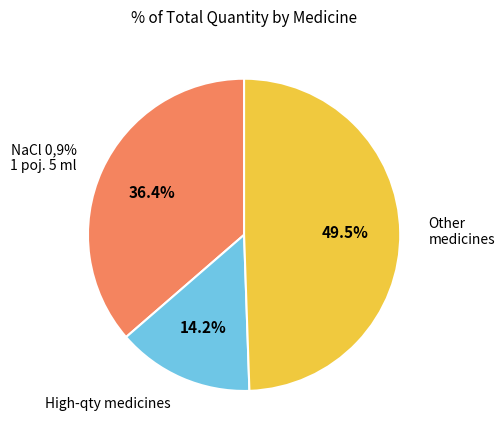

True or false: Ibalgin sport krem 50g accounts for 3% of the total.

True